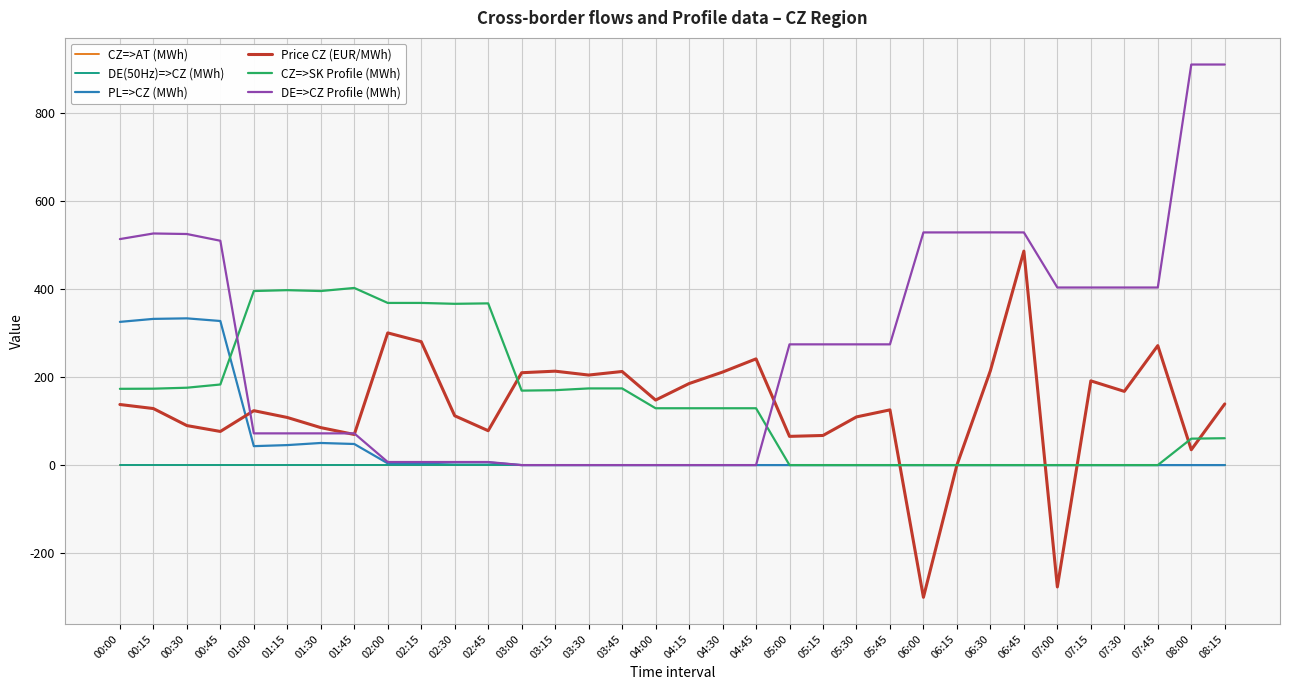

Does the chart display data point markers on the line(s)?

No